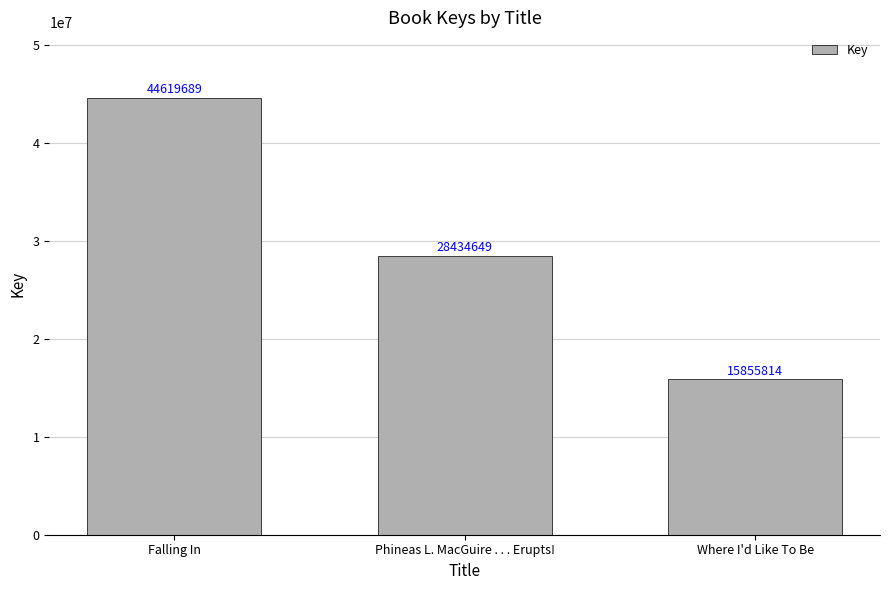

What is the sum of all values?

88910152